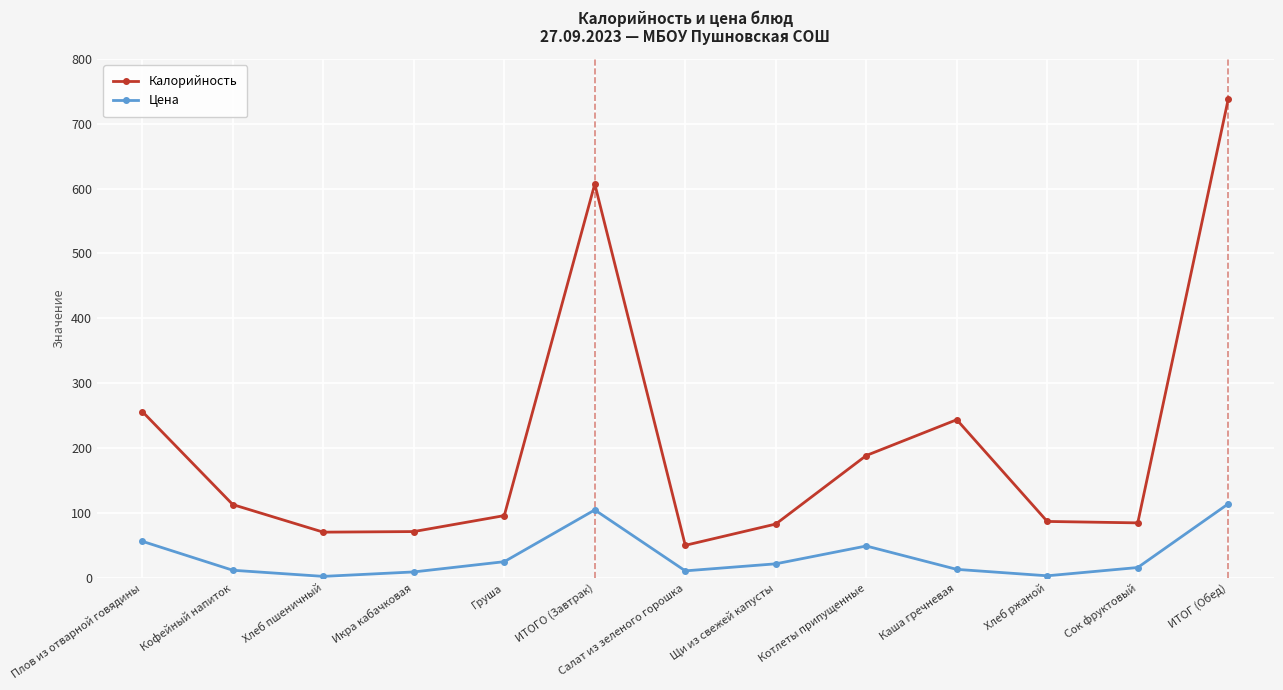

What is the difference between the second highest and minimum values in the Калорийность series?

556.8